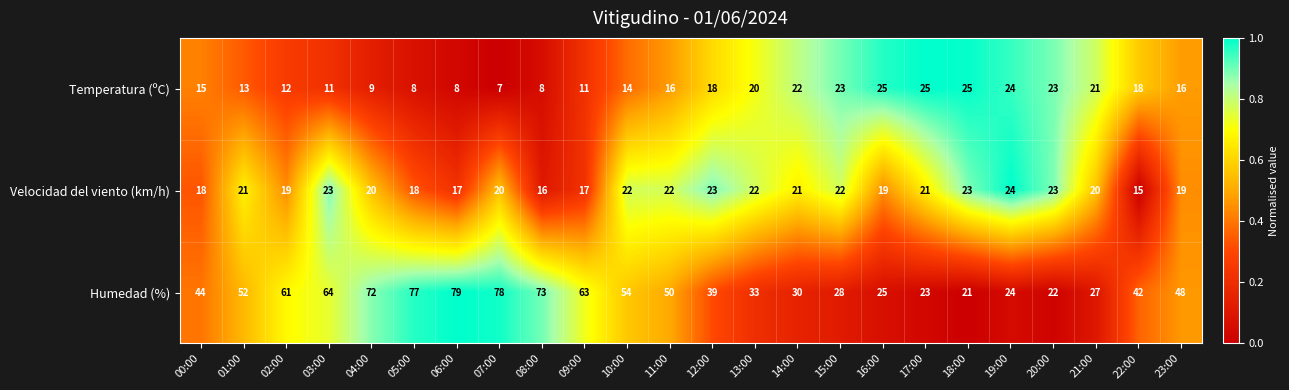

At which category is the sum across all series the highest?

07:00